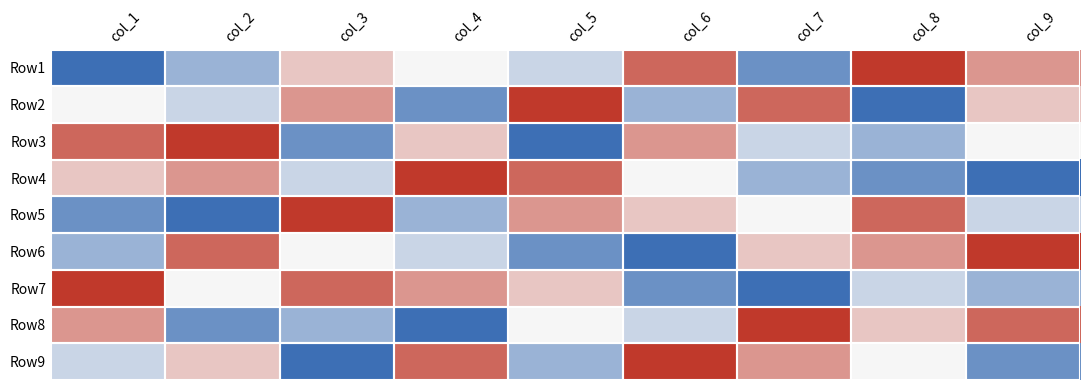

At how many categories does at least one series exceed 3?

9